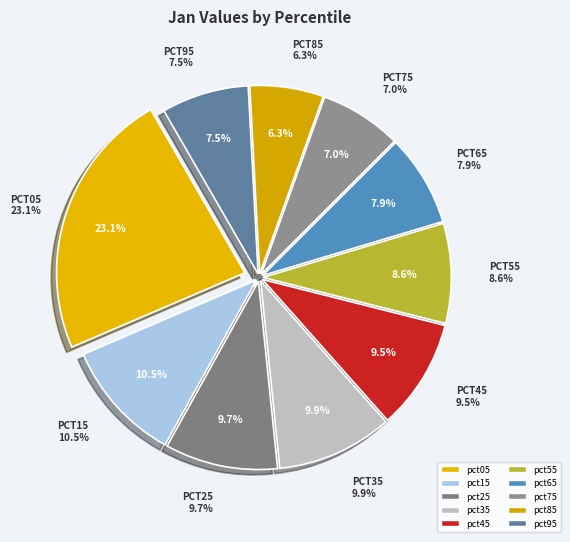

The pct35 slice represents 17% of the pie. True or false?

False